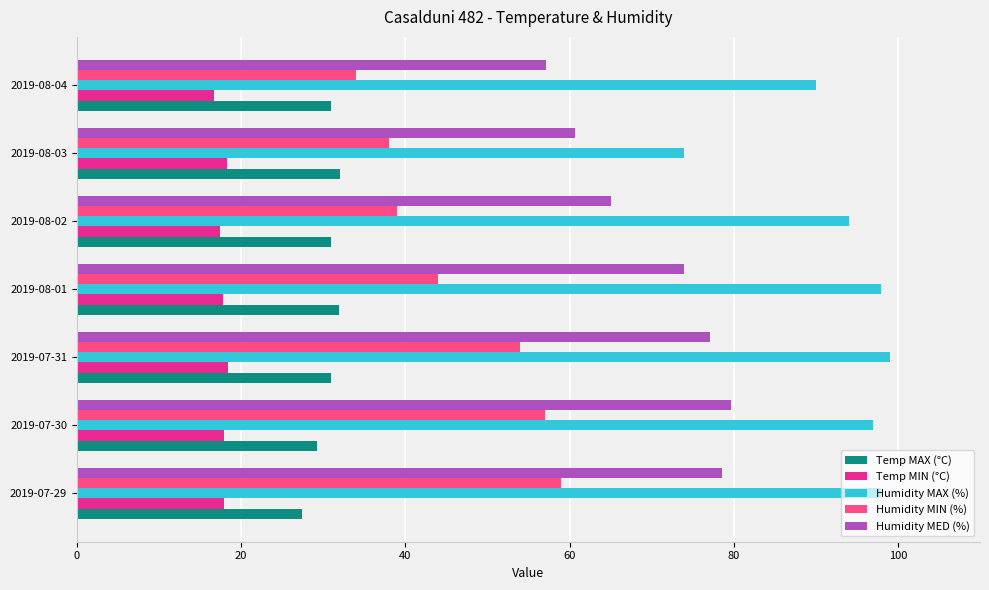

Between 2019-07-30 and 2019-08-03, which series saw the biggest shift?

Humidity MAX (%)